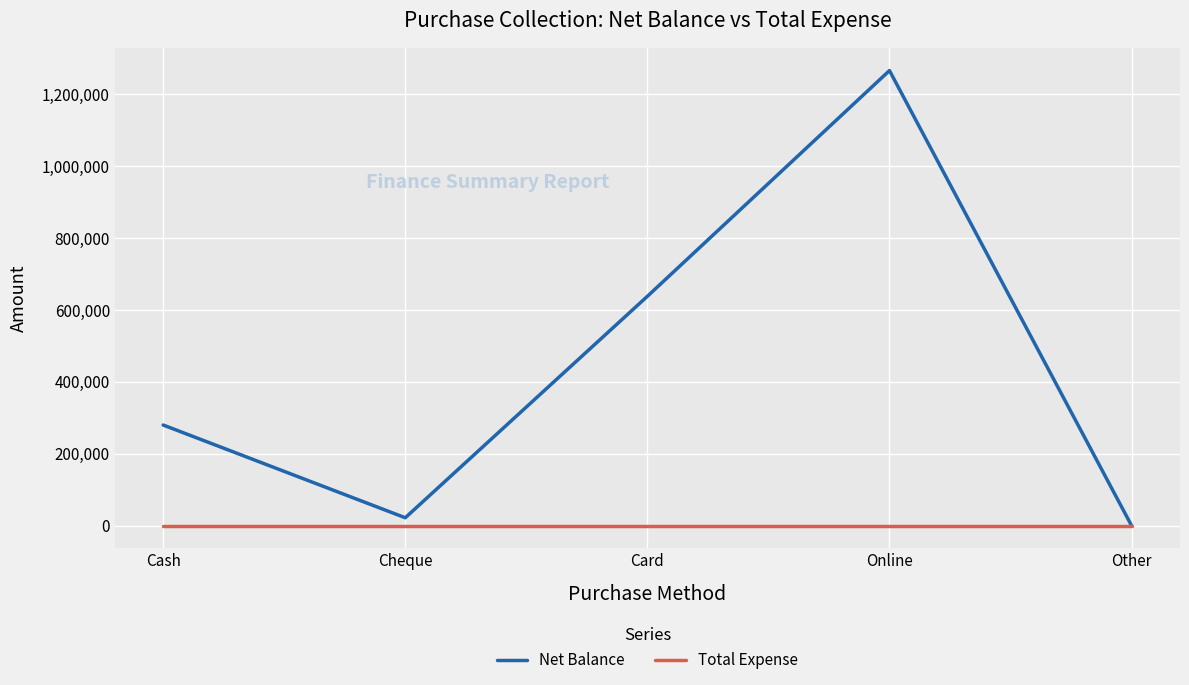

Rank the series at Cash from lowest to highest value.

Total Expense, Net Balance